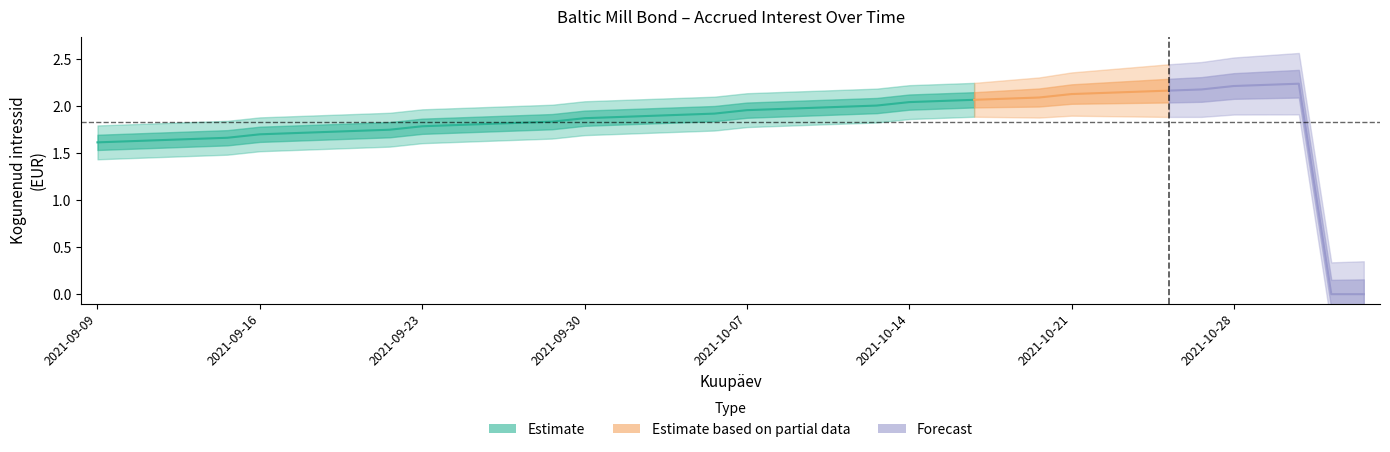

Reading left to right, extract all data points from this chart.

2021-11-03=0.0	2021-11-02=0.0	2021-11-01=2.2	2021-10-29=2.2	2021-10-28=2.2	2021-10-27=2.2	2021-10-26=2.2	2021-10-25=2.2	2021-10-22=2.1	2021-10-21=2.1	2021-10-20=2.1	2021-10-19=2.1	2021-10-18=2.1	2021-10-15=2.1	2021-10-14=2.0	2021-10-13=2.0	2021-10-12=2.0	2021-10-11=2.0	2021-10-08=2.0	2021-10-07=2.0	2021-10-06=1.9	2021-10-05=1.9	2021-10-04=1.9	2021-10-01=1.9	2021-09-30=1.9	2021-09-29=1.8	2021-09-28=1.8	2021-09-27=1.8	2021-09-24=1.8	2021-09-23=1.8	2021-09-22=1.7	2021-09-21=1.7	2021-09-20=1.7	2021-09-17=1.7	2021-09-16=1.7	2021-09-15=1.7	2021-09-14=1.7	2021-09-13=1.6	2021-09-10=1.6	2021-09-09=1.6